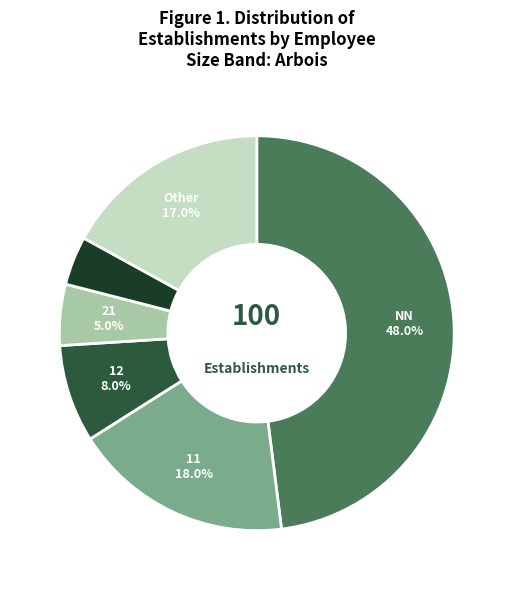

Is there a majority slice in this chart?

No